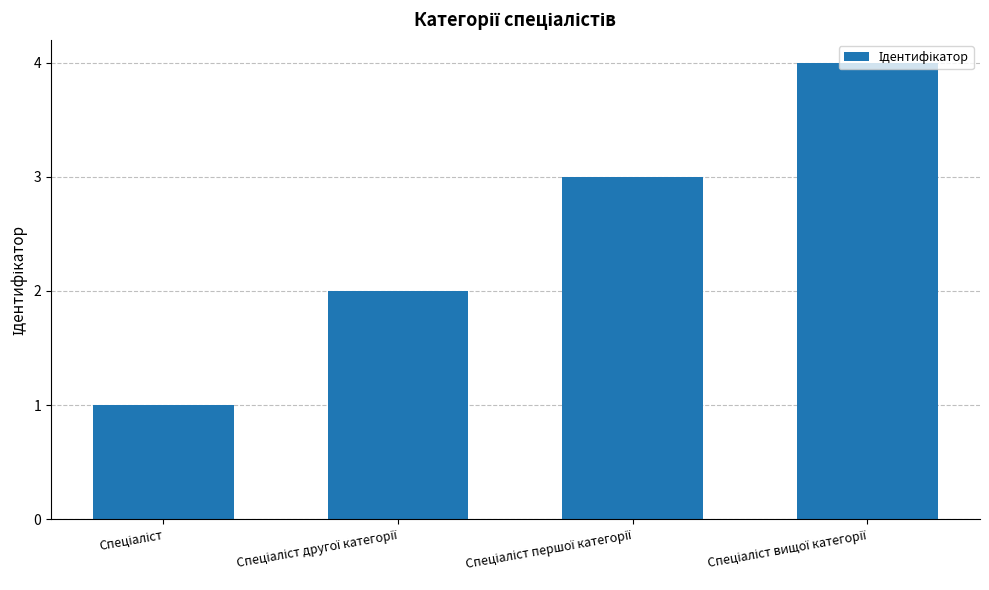

What is the greatest value displayed?

4